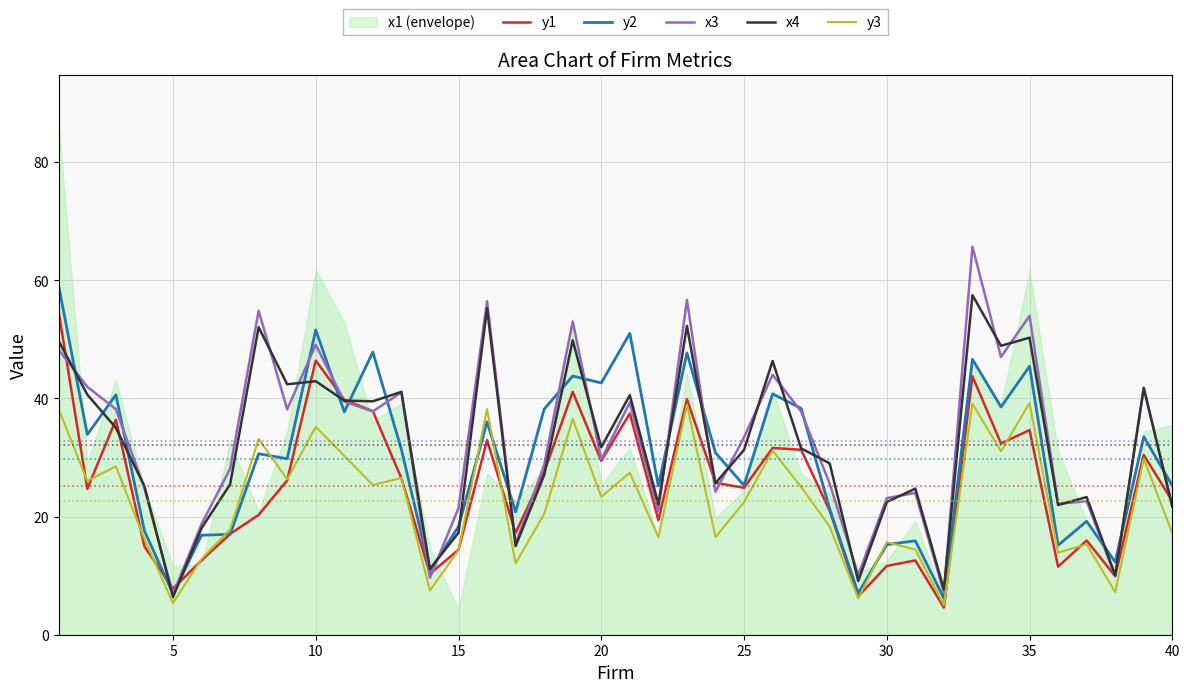

What is the maximum value for y1?

54.5